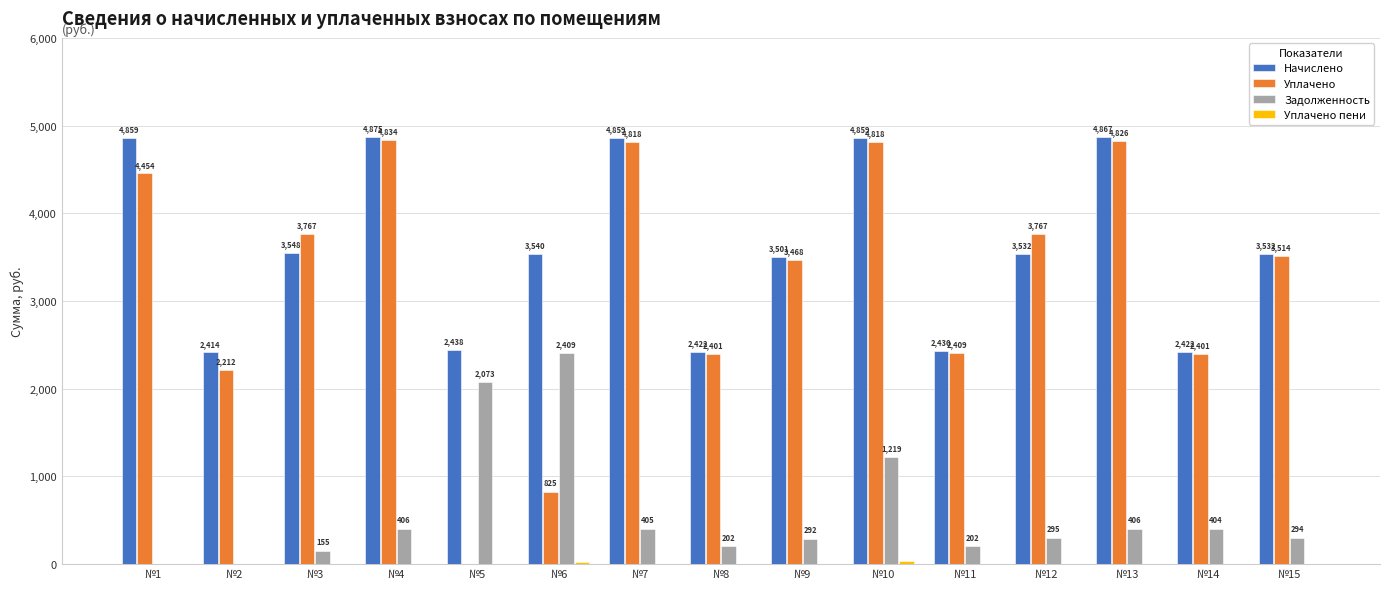

What is the spread (max minus min) of values at №7?

4859.2